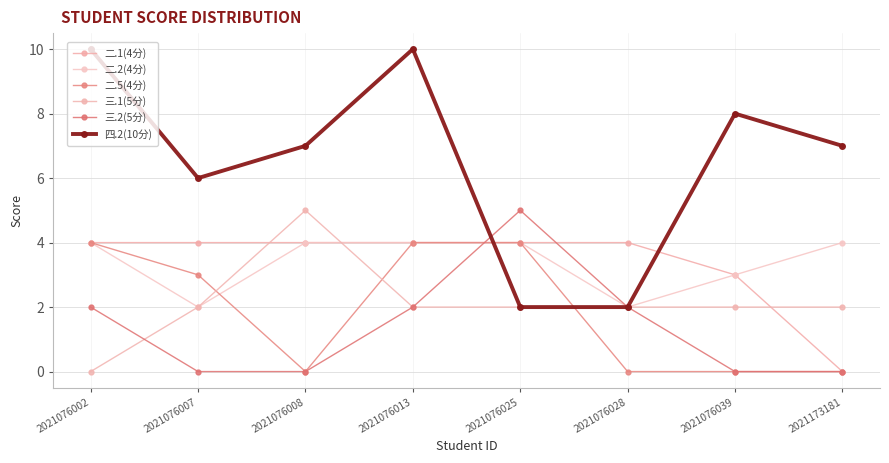

Reading left to right, extract all data points from this chart.

二.1(4分): 2021076002=4	2021076007=4	2021076008=4	2021076013=4	2021076025=4	2021076028=4	2021076039=3	2021173181=0
二.2(4分): 2021076002=4	2021076007=2	2021076008=4	2021076013=4	2021076025=4	2021076028=2	2021076039=3	2021173181=4
二.5(4分): 2021076002=4	2021076007=3	2021076008=0	2021076013=4	2021076025=4	2021076028=0	2021076039=0	2021173181=0
三.1(5分): 2021076002=0	2021076007=2	2021076008=5	2021076013=2	2021076025=2	2021076028=2	2021076039=2	2021173181=2
三.2(5分): 2021076002=2	2021076007=0	2021076008=0	2021076013=2	2021076025=5	2021076028=2	2021076039=0	2021173181=0
四.2(10分): 2021076002=10	2021076007=6	2021076008=7	2021076013=10	2021076025=2	2021076028=2	2021076039=8	2021173181=7